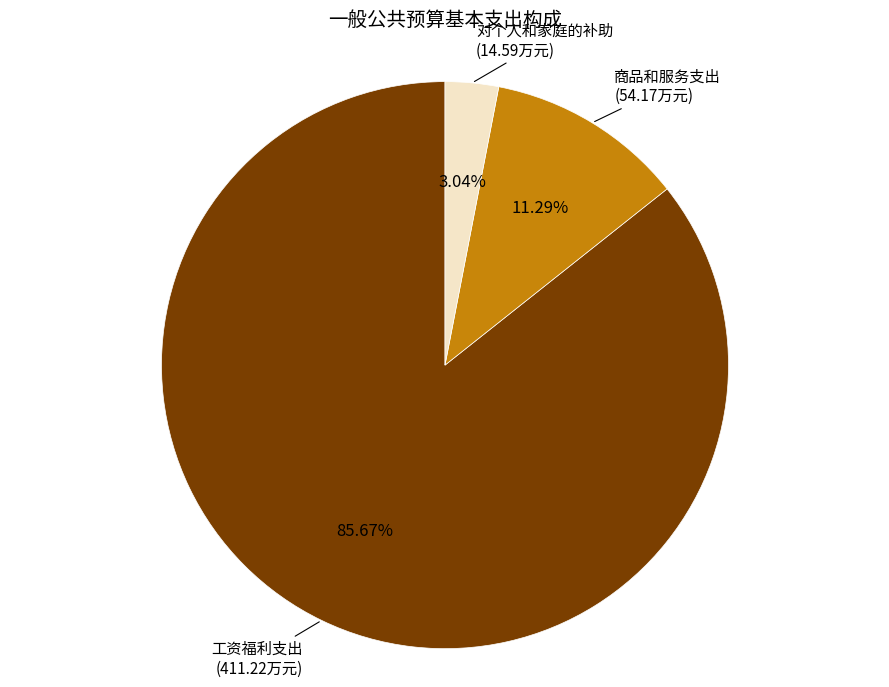

Is there any slice that represents more than half of the pie?

Yes